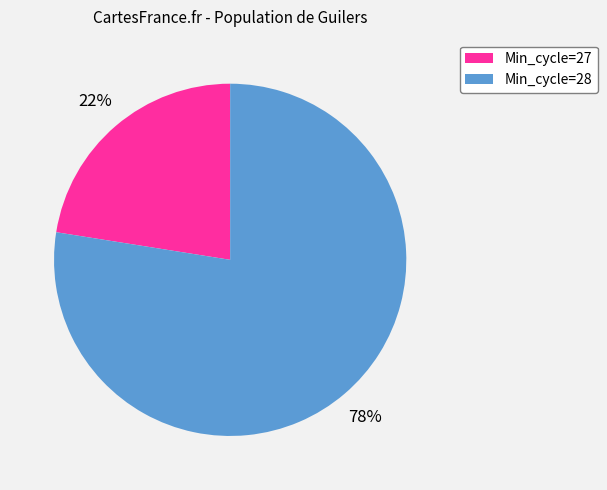

Which category has the smallest portion of the pie?

Min_cycle=27